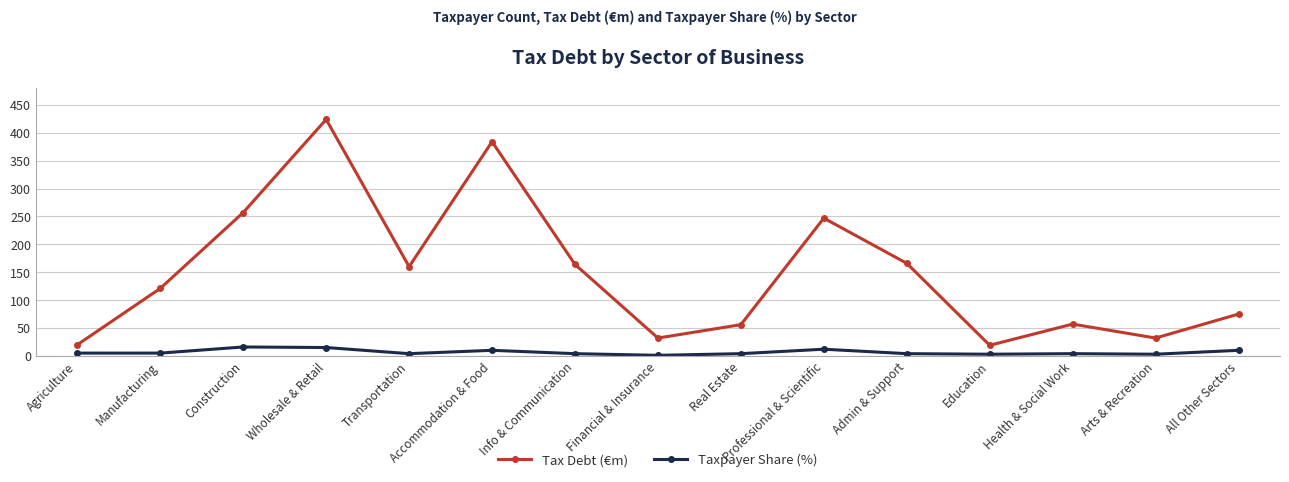

What is the label of the 9th point from the right?

Info & Communication